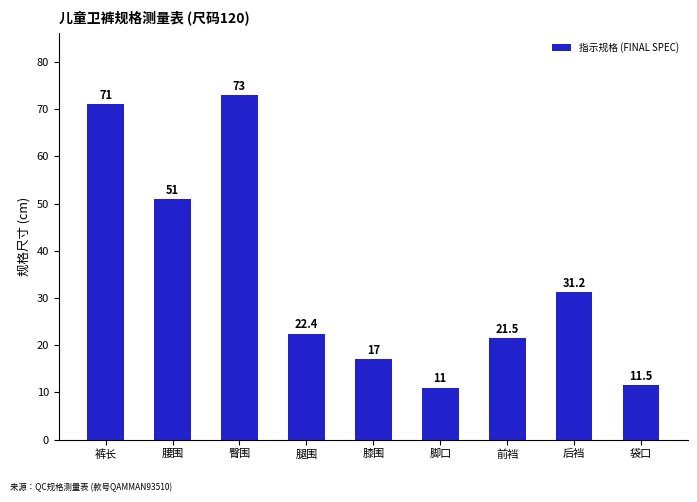

What is the difference between the values at 后裆 and 袋口?

19.7